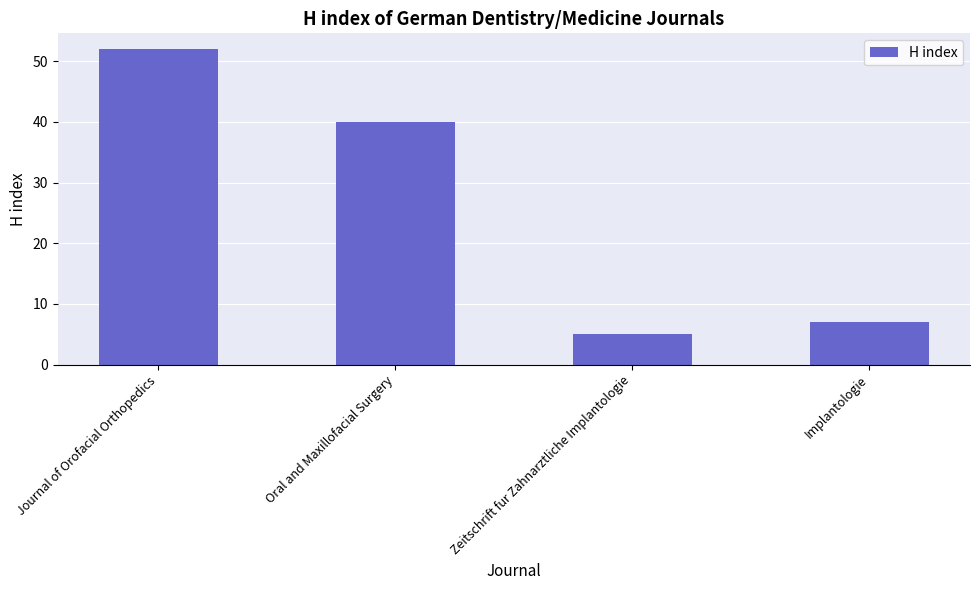

What position from the left is Oral and Maxillofacial Surgery?

2